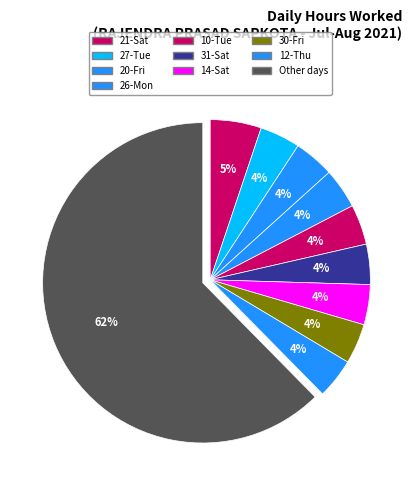

How many slices are in this pie chart?

10